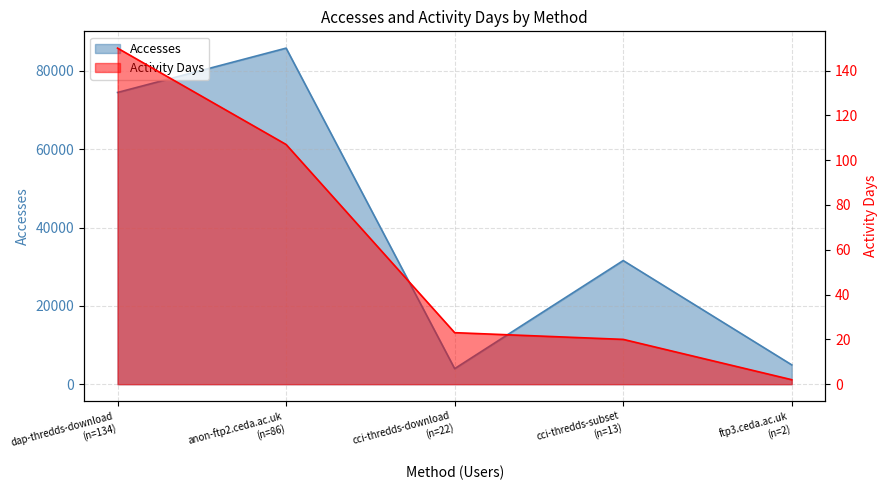

Between anon-ftp2.ceda.ac.uk (n=86) and cci-thredds-download (n=22), which is larger?

anon-ftp2.ceda.ac.uk (n=86)